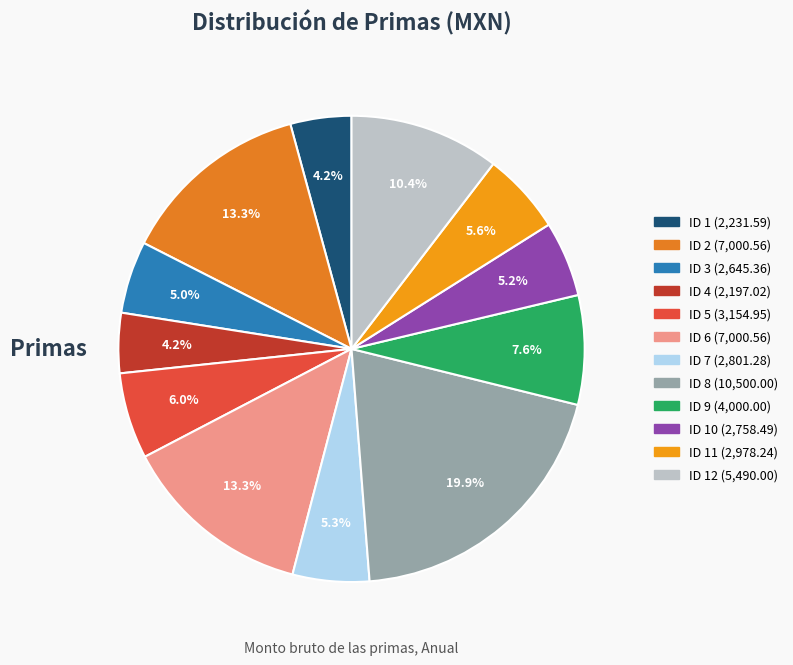

How many slices are in this pie chart?

12